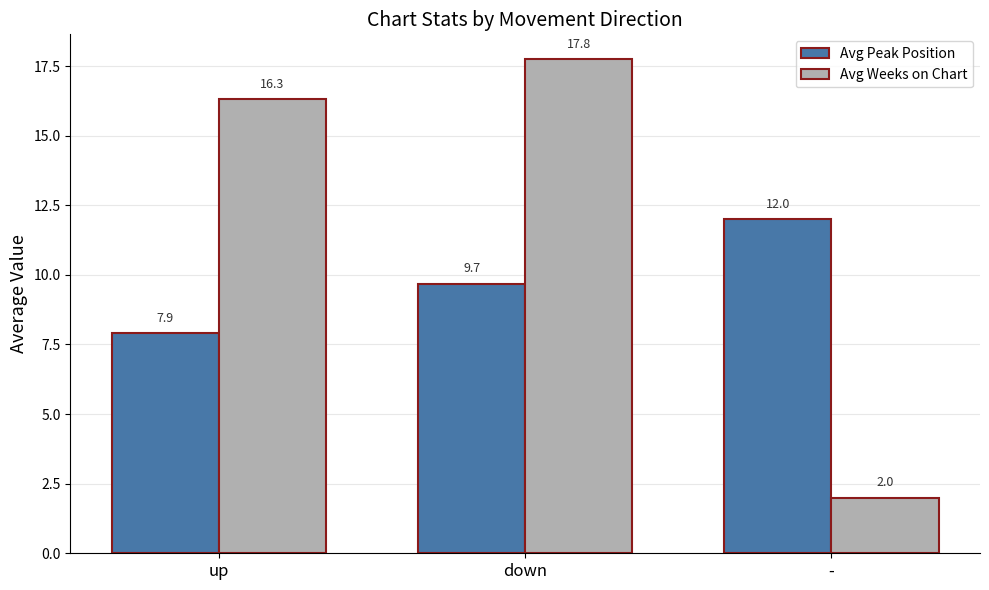

Rank the series by their maximum value, from lowest to highest.

Avg Peak Position, Avg Weeks on Chart